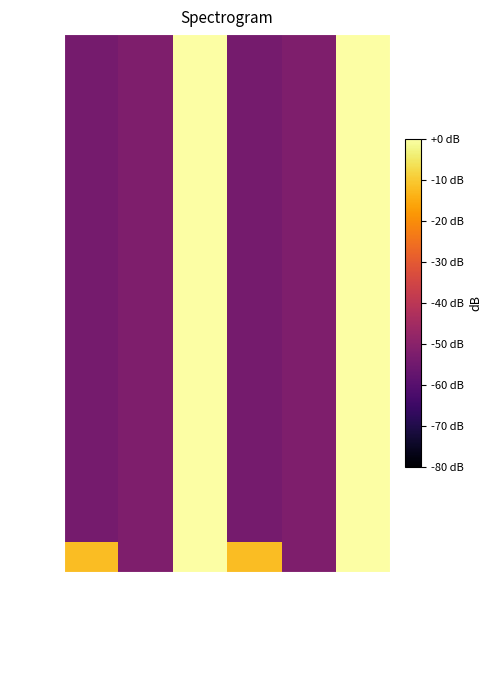

What is the smallest value displayed?

-54.0